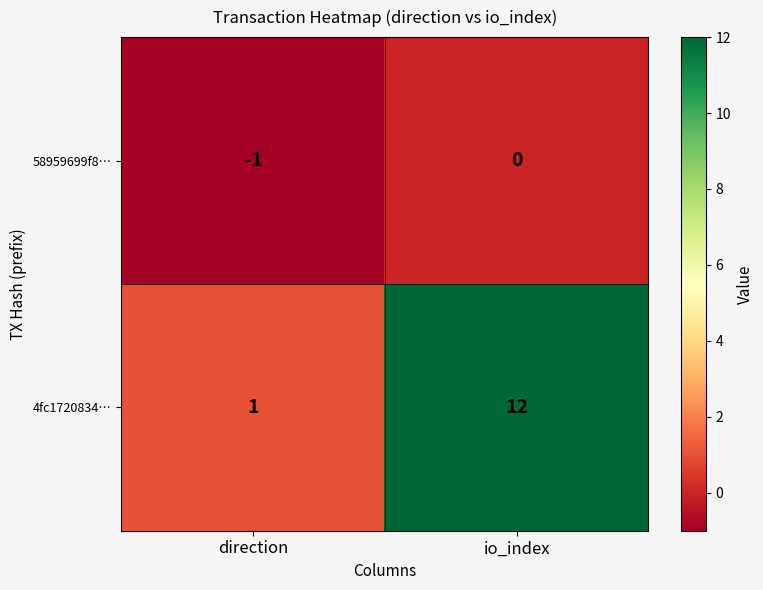

Count the number of categories in the chart.

2